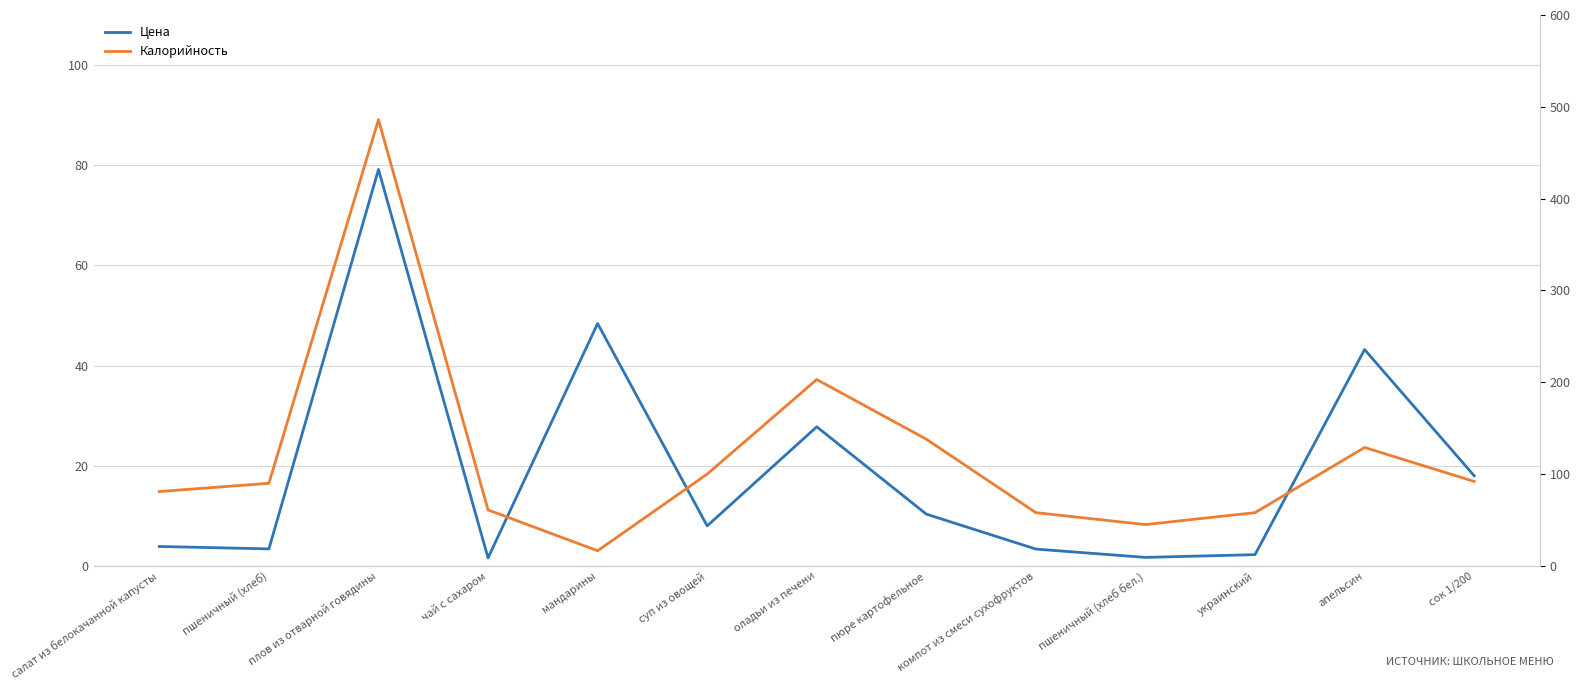

How many values in the Калорийность series are below 90?

6